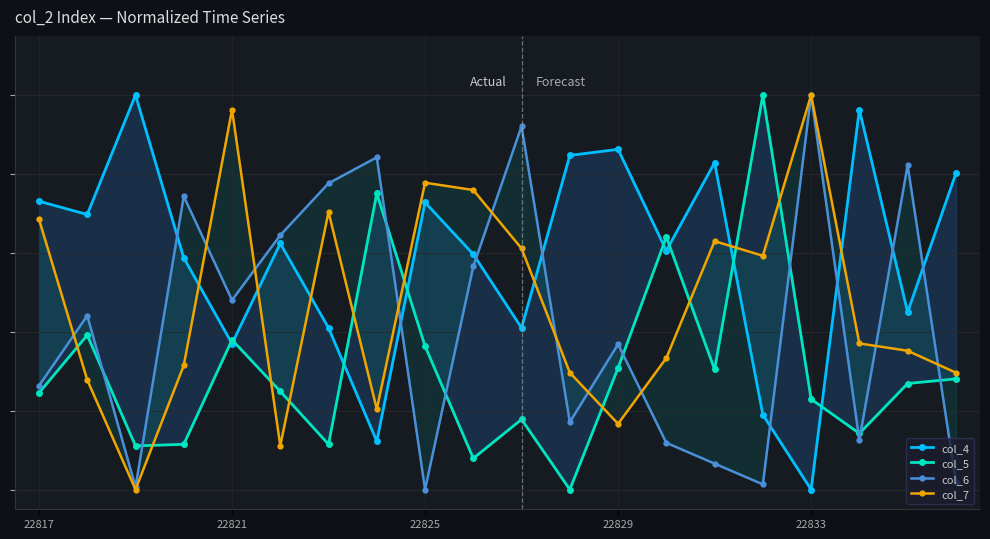

Which series has the largest total across all categories?

col_4